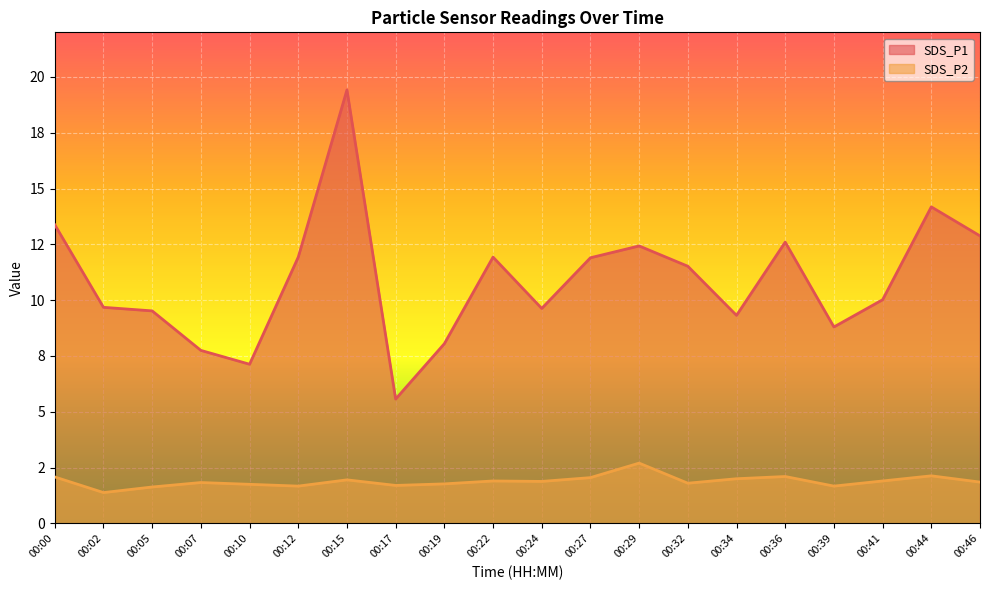

How many data points does each series have?

20